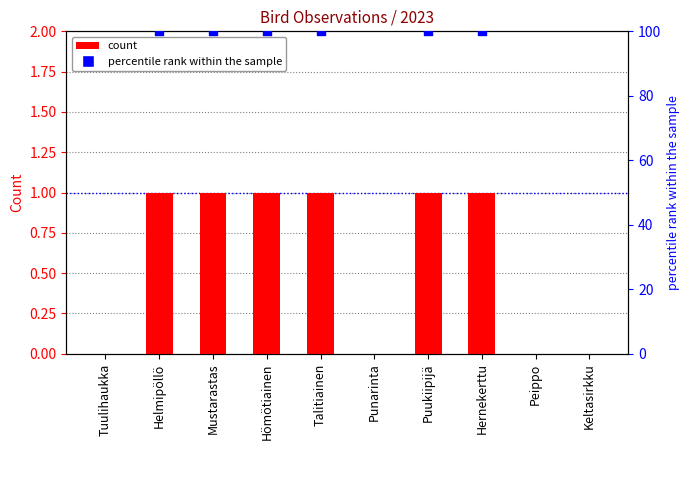

Between Talitiainen and Hernekerttu, which is larger?

Talitiainen